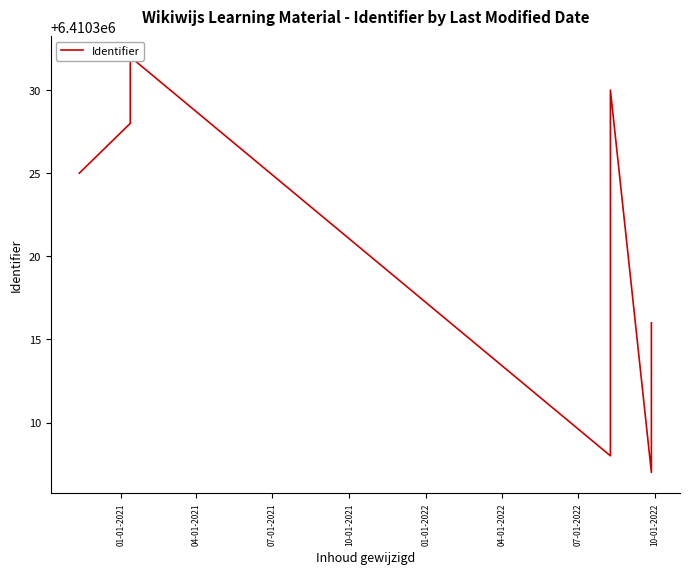

How many points are higher than both their immediate neighbors (excluding endpoints)?

2